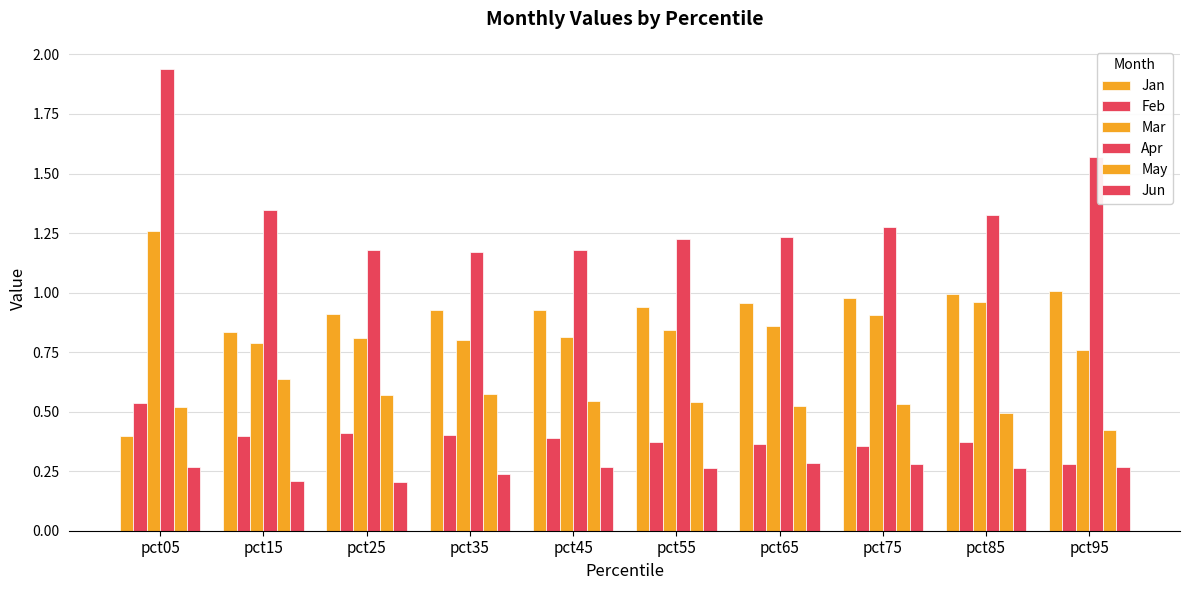

Which series changed the most between pct05 and pct55?

Apr